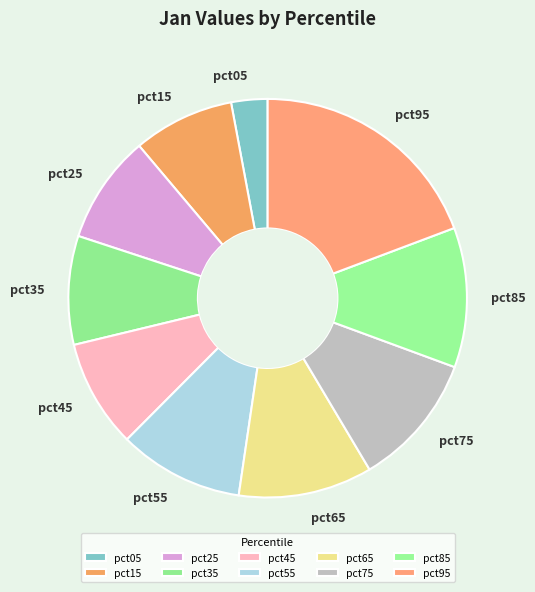

Count the number of slices in the pie.

10